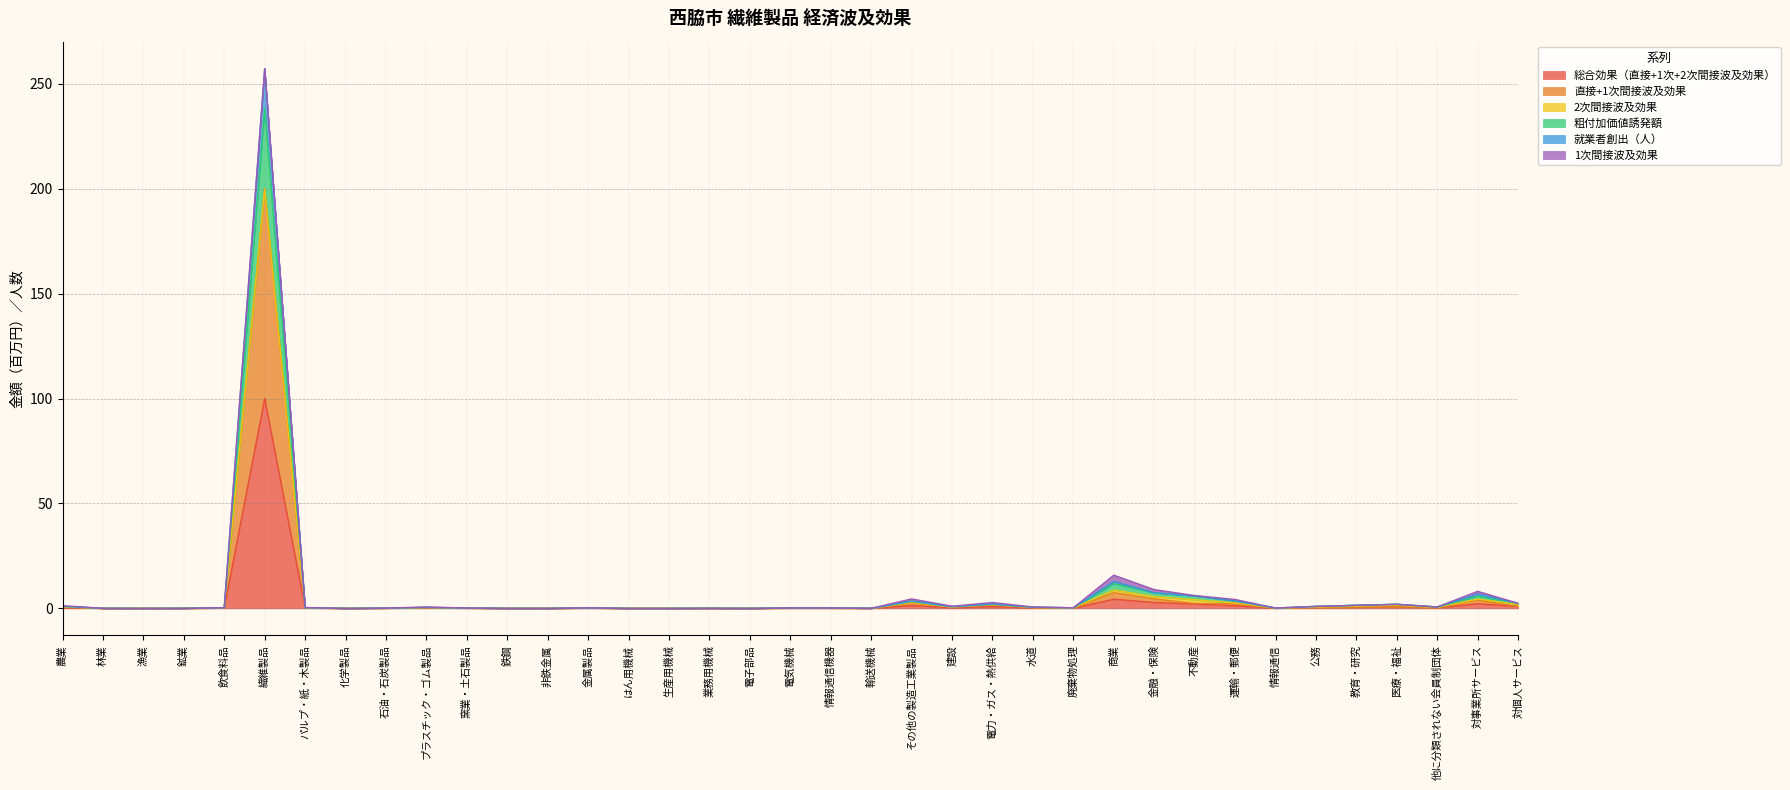

Does the chart display data point markers on the line(s)?

No